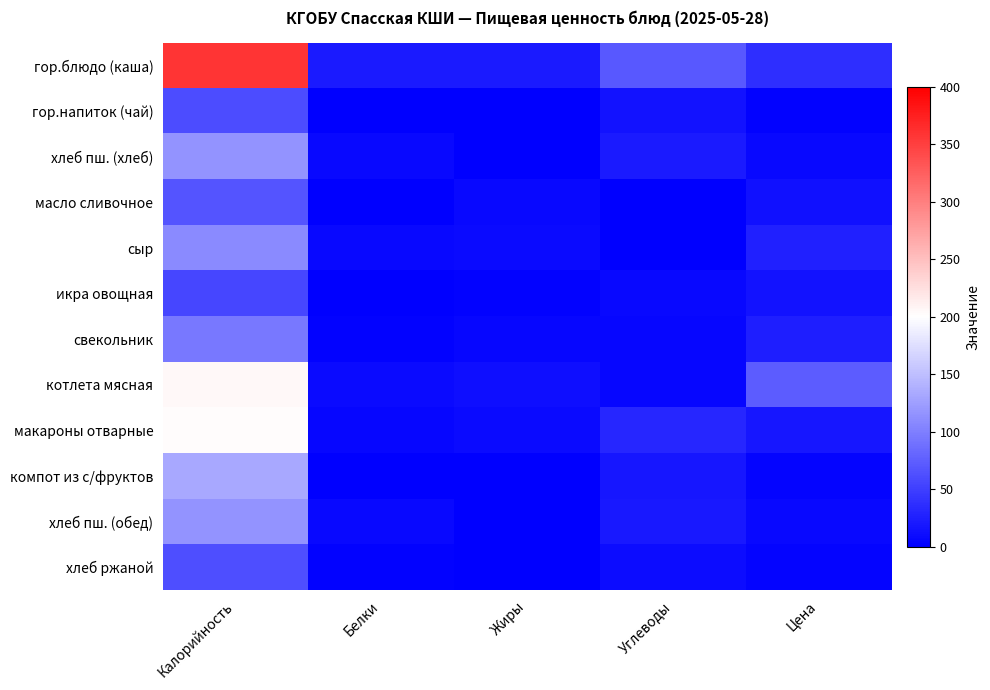

What is the difference between the highest and lowest values at Цена?

71.5